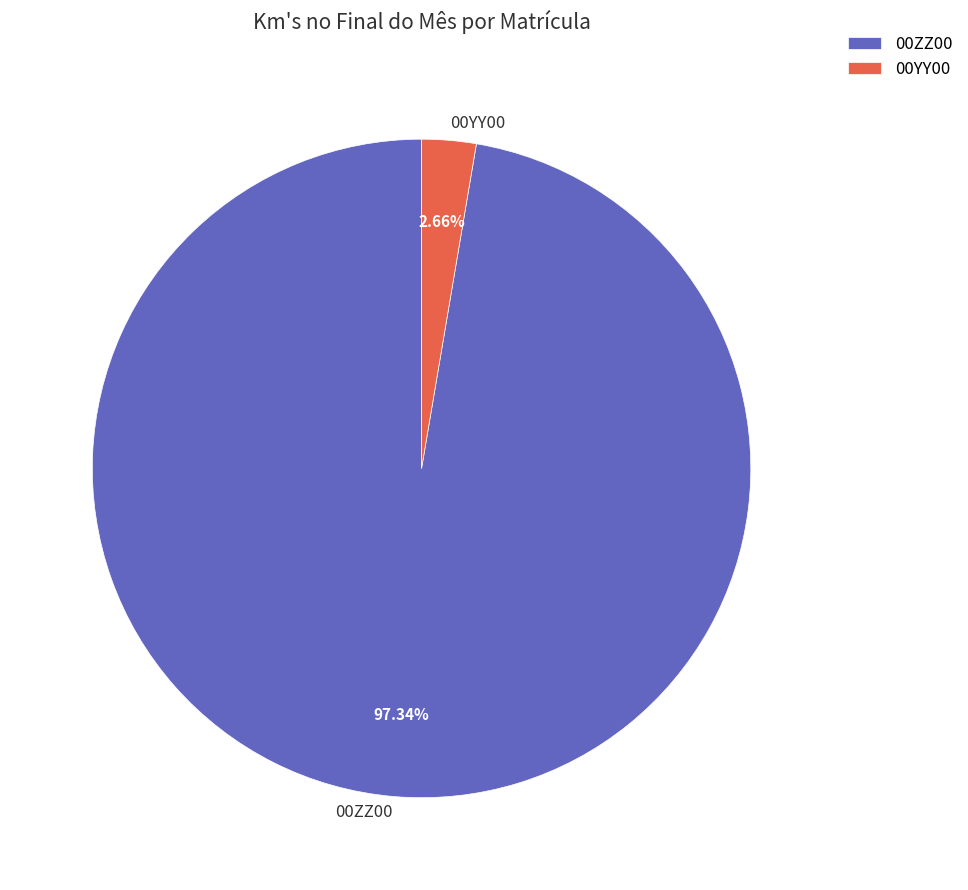

To the nearest percent, what is the average slice percentage?

50%